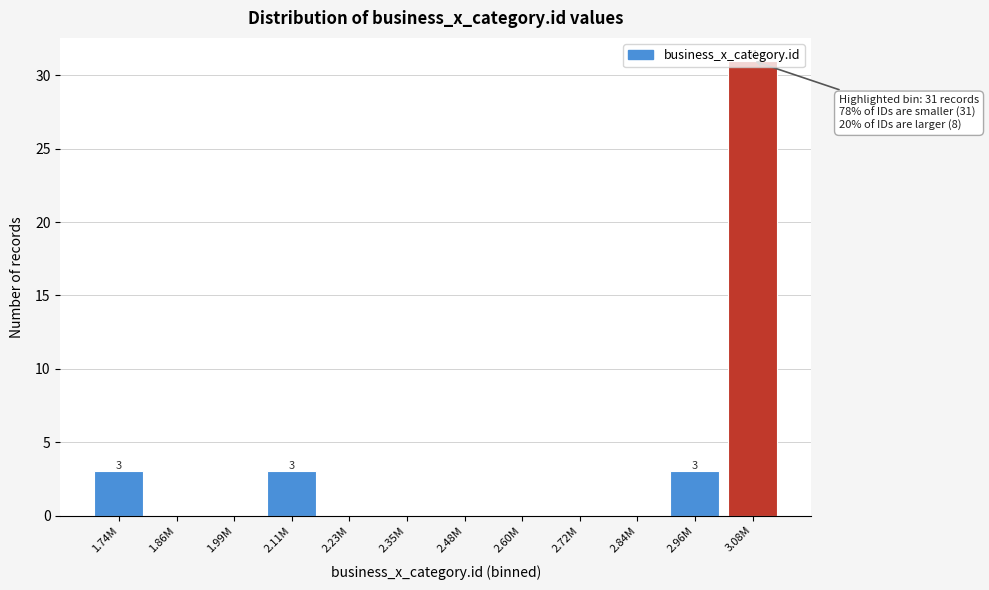

What is the maximum value shown in the chart?

31